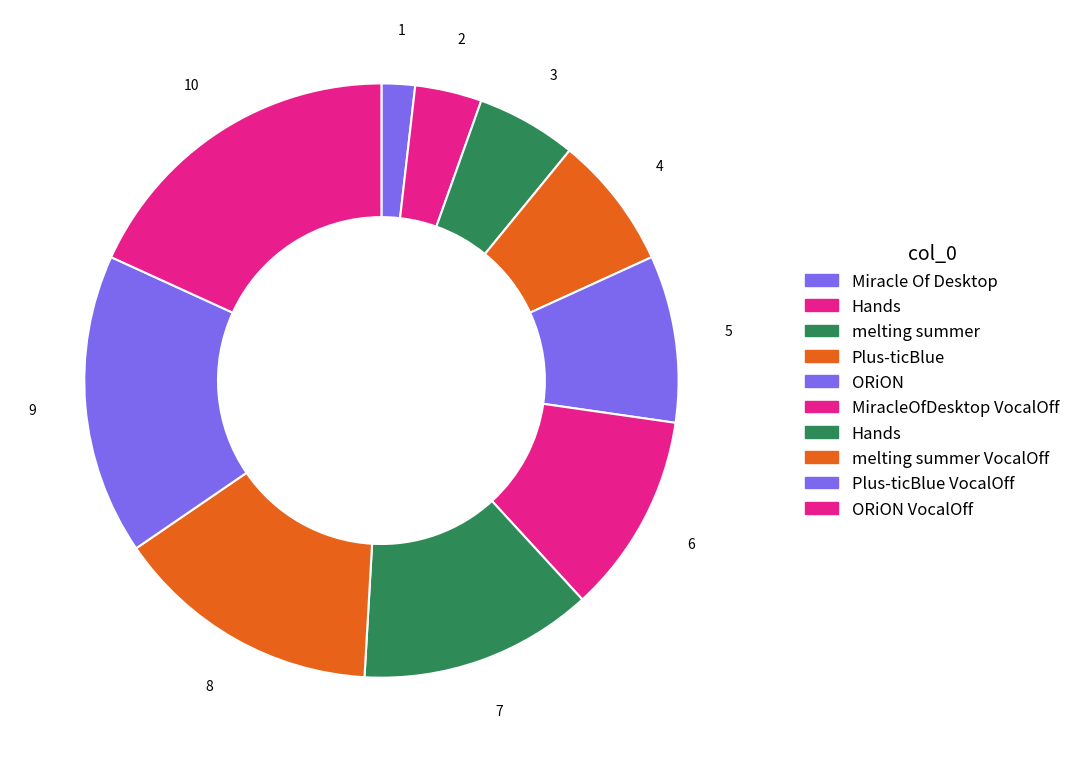

Does any single category account for the majority?

No